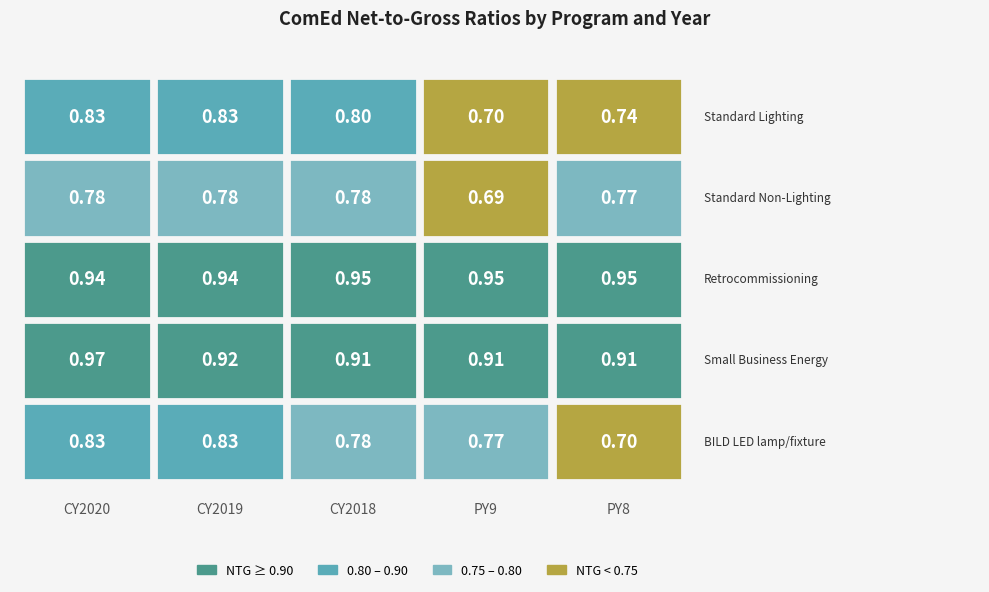

Reading left to right, what are all the values shown in this chart?

C&I Standard Lighting: 0.8	0.8	0.8	0.7	0.7
C&I Standard Non-Lighting: 0.8	0.8	0.8	0.7	0.8
C&I Retrocommissioning: 0.9	0.9	0.9	0.9	0.9
C&I Small Business Energy: 1.0	0.9	0.9	0.9	0.9
C&I BILD LED lamp/fixture: 0.8	0.8	0.8	0.8	0.7